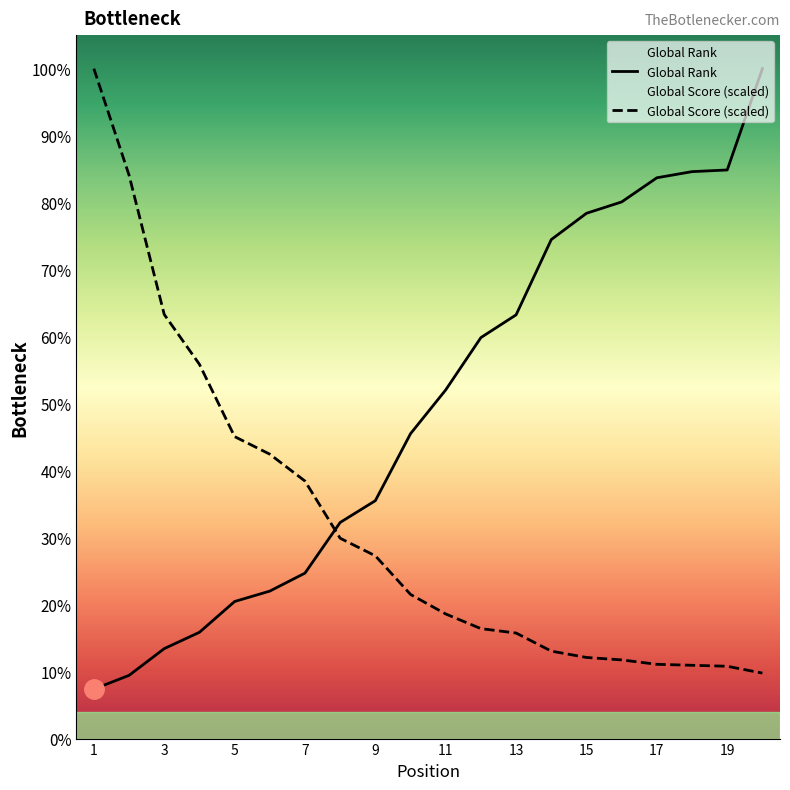

What is the label of the 12th point from the left?

11